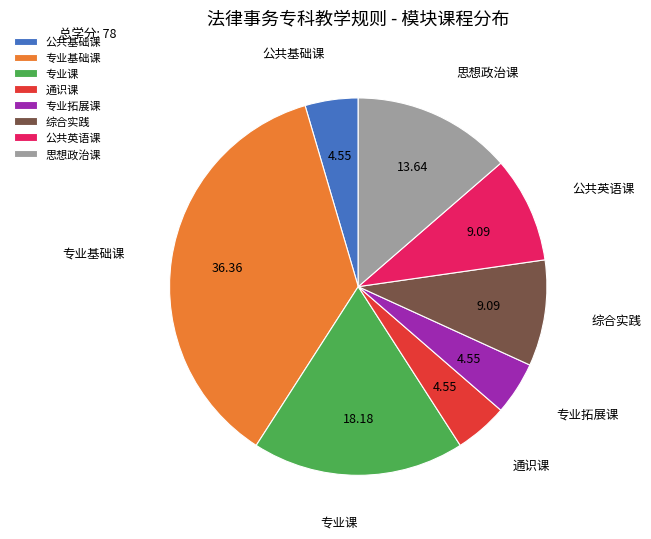

Which slice is the largest?

专业基础课